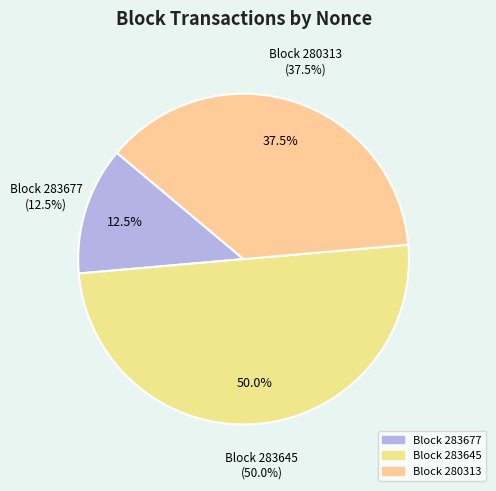

What percentage is NOT represented by 283677?

87.5%